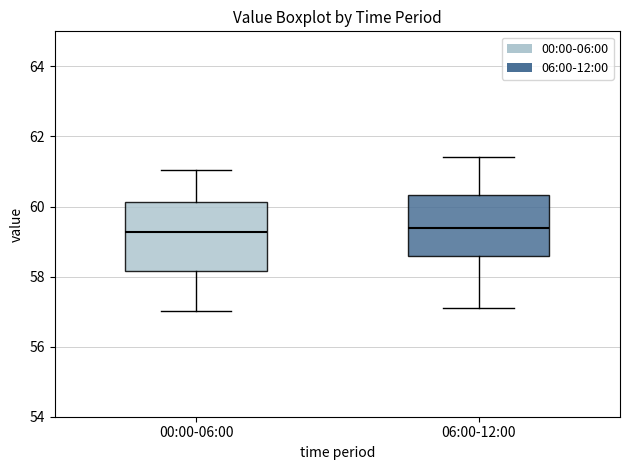

Reading left to right, read every box against the y-axis: the position of its median line, the range the box covers, and the ends of its whiskers. The values are not printed on the chart, so give them approximately, as read against the axis.

00:00-06:00: median 59.2, box 58.2 to 60.2, whiskers 57.0 to 61.0
06:00-12:00: median 59.4, box 58.6 to 60.4, whiskers 57.2 to 61.4